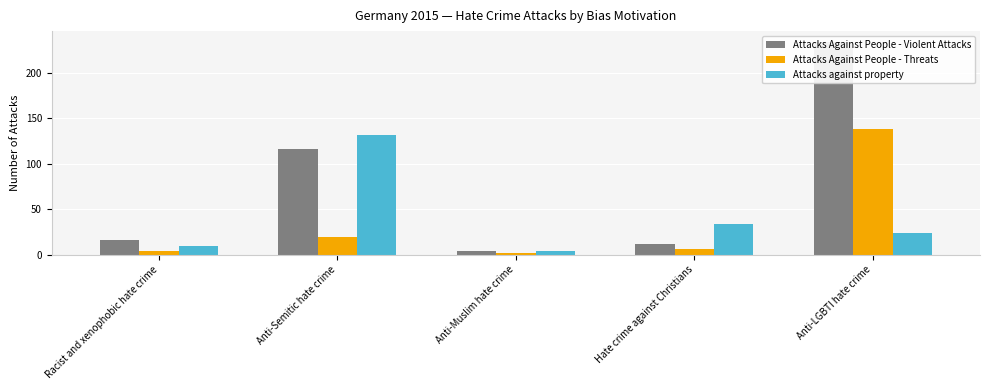

List the labels in order of Attacks against property value, smallest first.

Anti-Muslim hate crime, Racist and xenophobic hate crime, Anti-LGBTI hate crime, Hate crime against Christians, Anti-Semitic hate crime